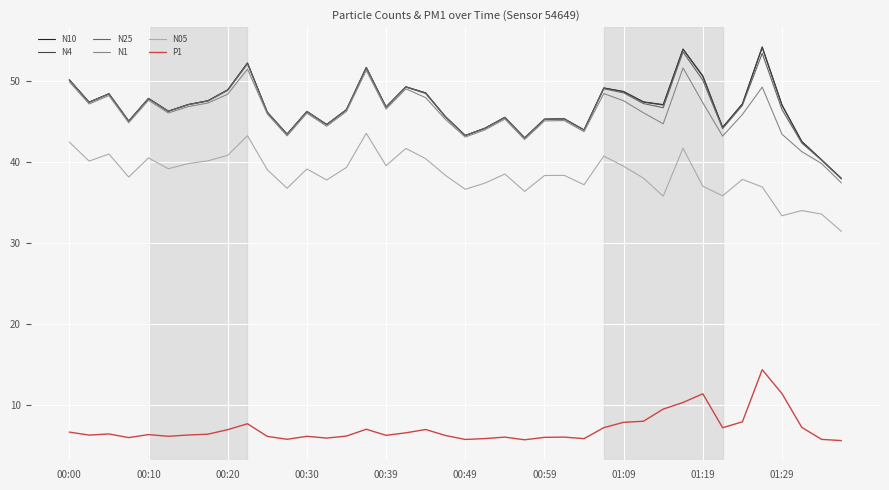

At how many categories does at least one series exceed 33?

40